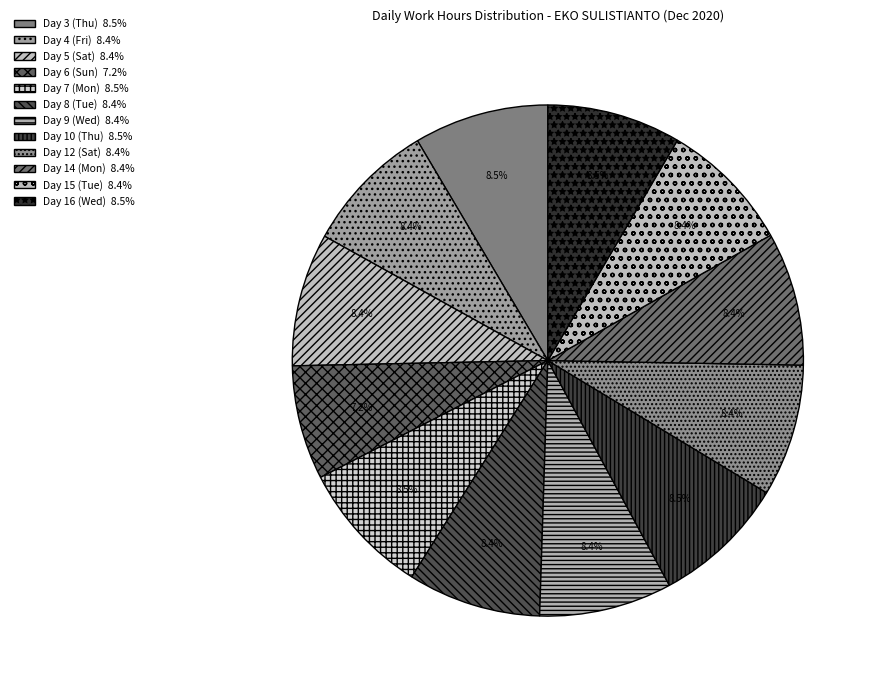

How many segments does this pie chart have?

12